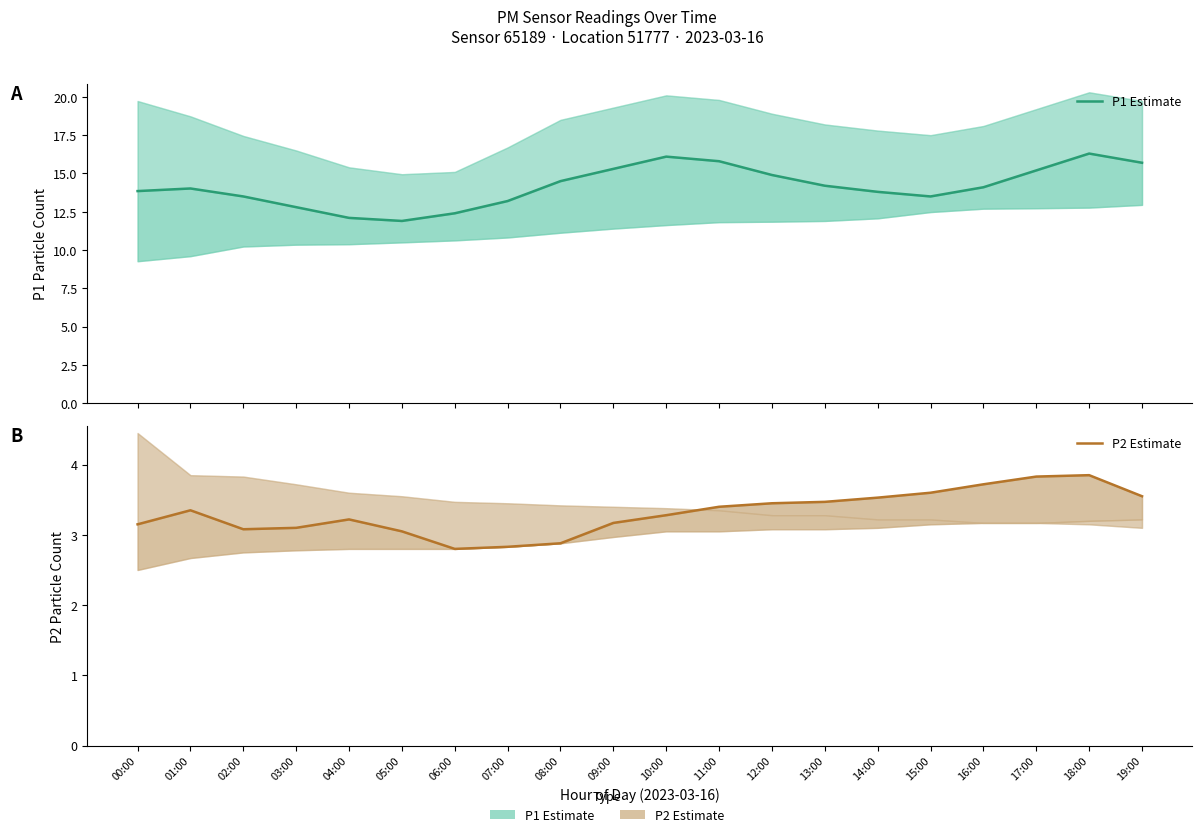

What is the difference between the second highest and second lowest values in the P1 Estimate series?

4.0